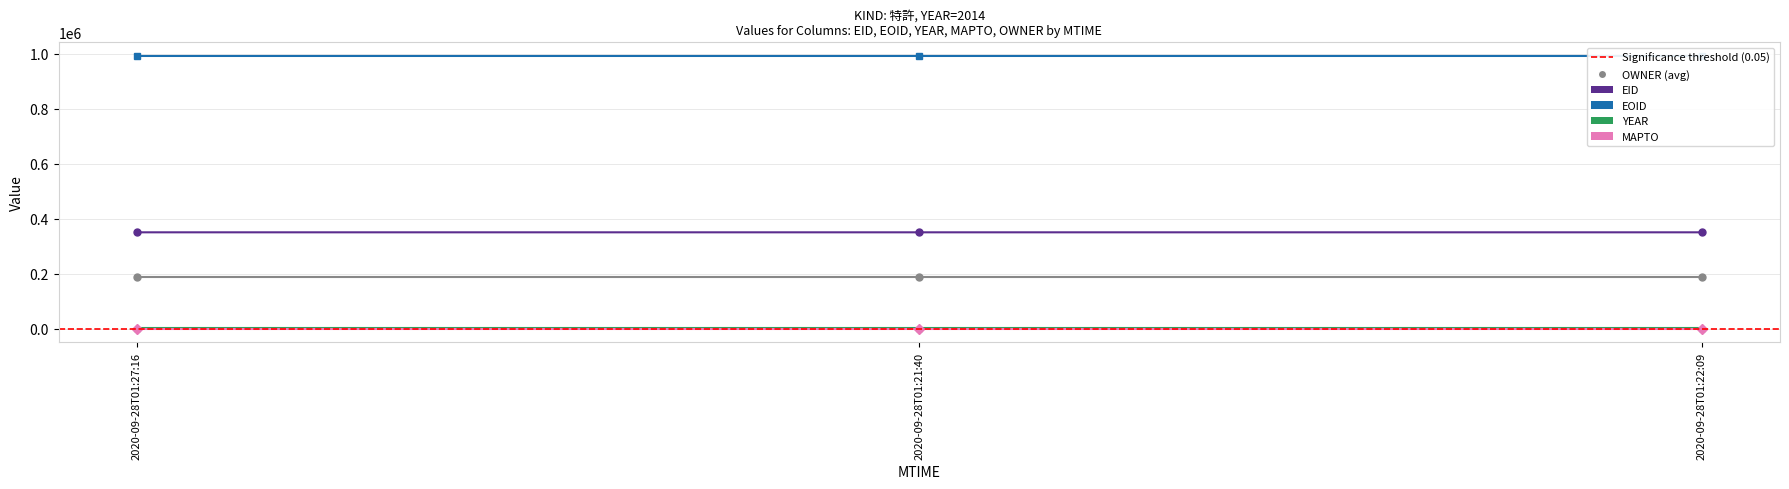

True or false: OWNER has a value of 98953 at 2020-09-28T01:21:40.

False